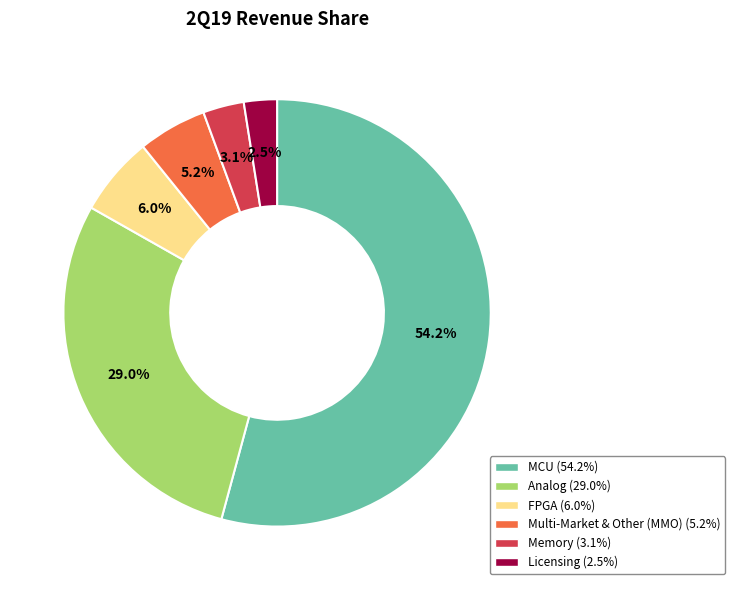

Is the sum of Licensing and FPGA greater than half?

No